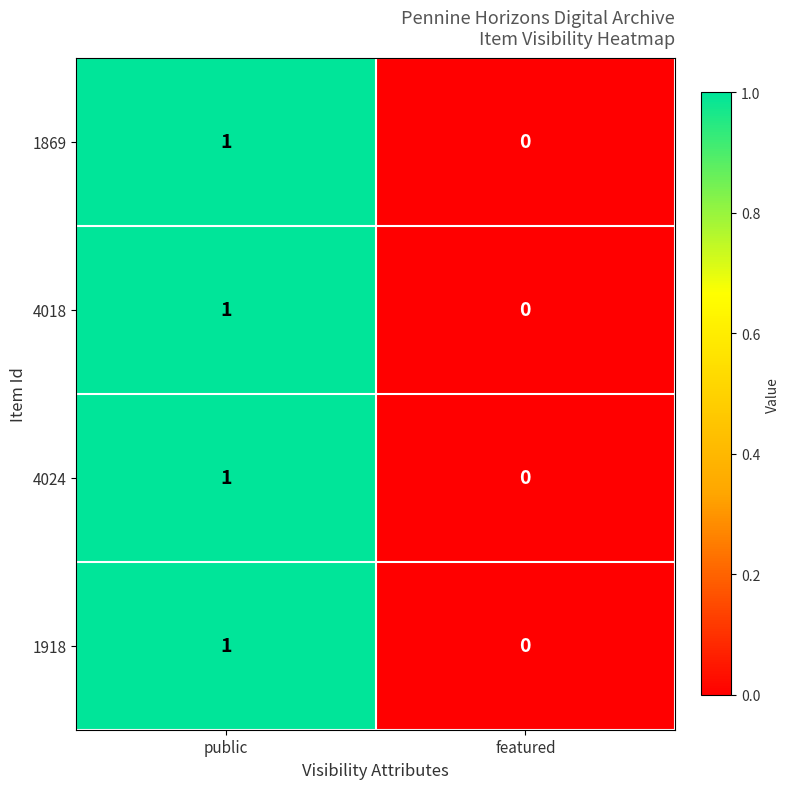

True or false: 1918 has a value of 0 at featured.

True